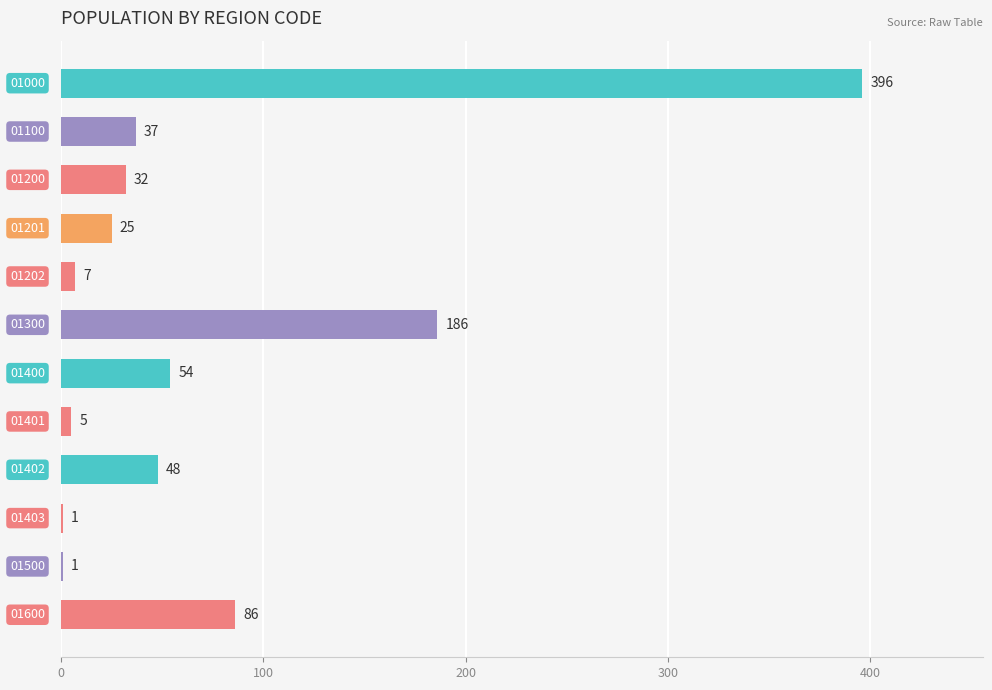

What is the sum of all values?

878